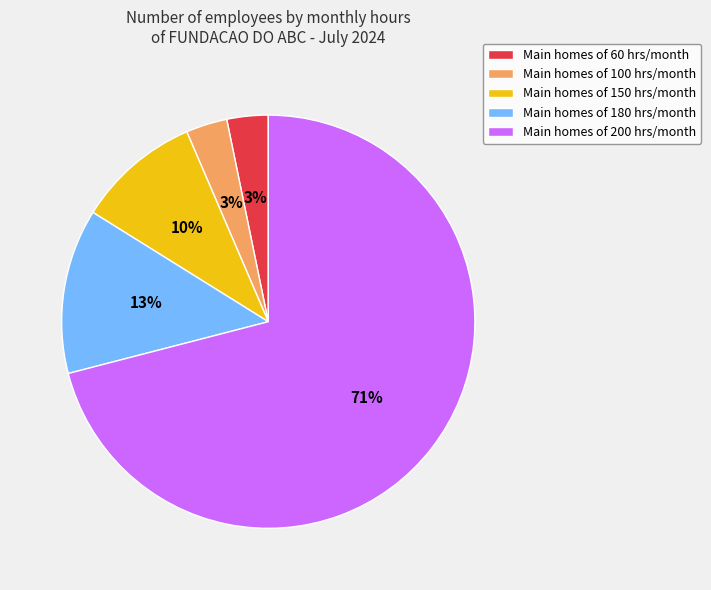

Does any single category account for the majority?

Yes